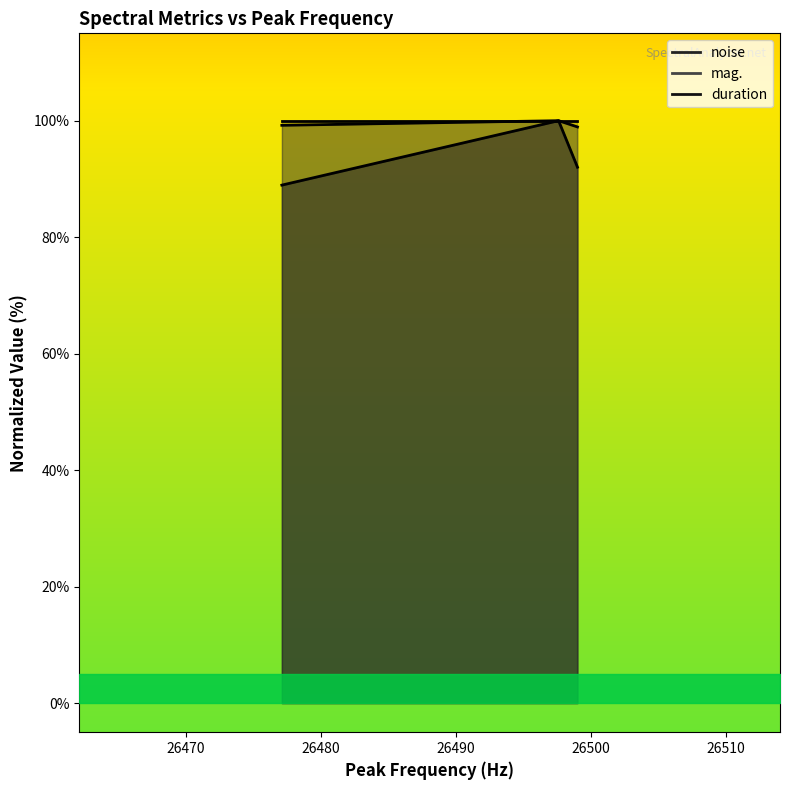

Which category has the lowest value in the noise series?

26477.1